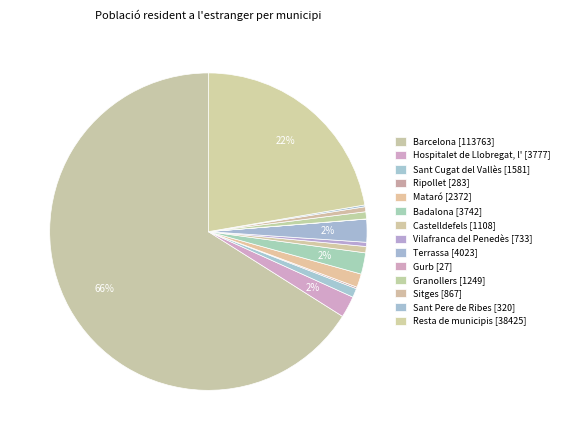

To the nearest percent, what percentage of the pie is Barcelona?

66%